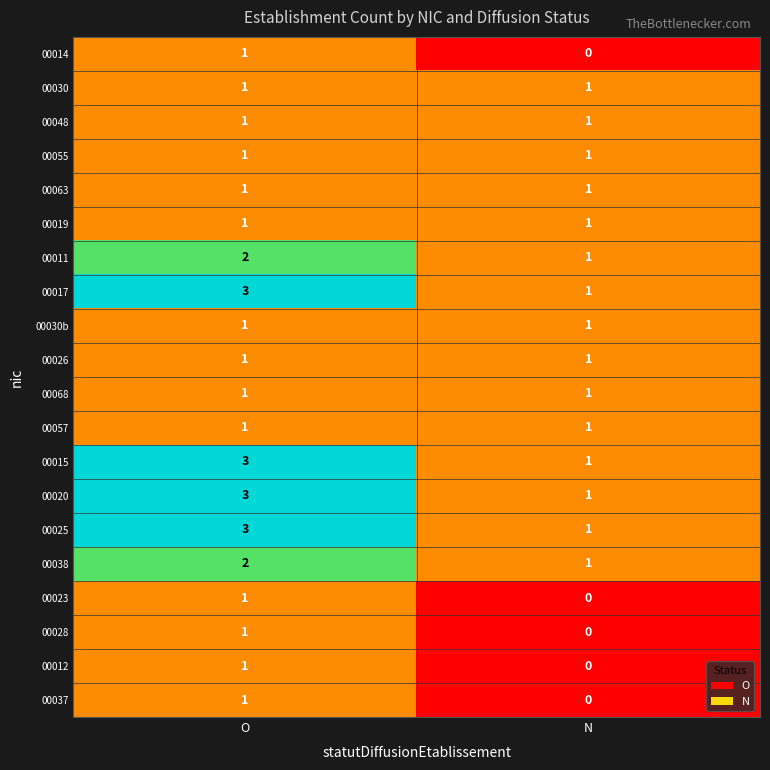

Is the value of 00025 at O greater than the value of 00057 at N?

Yes